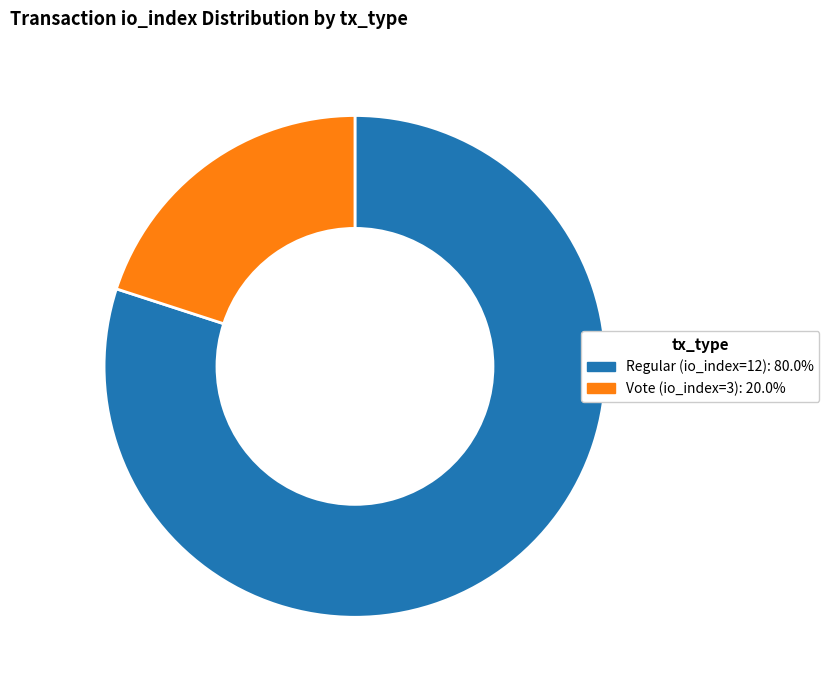

Is Regular (io_index=12) the majority of the pie?

Yes